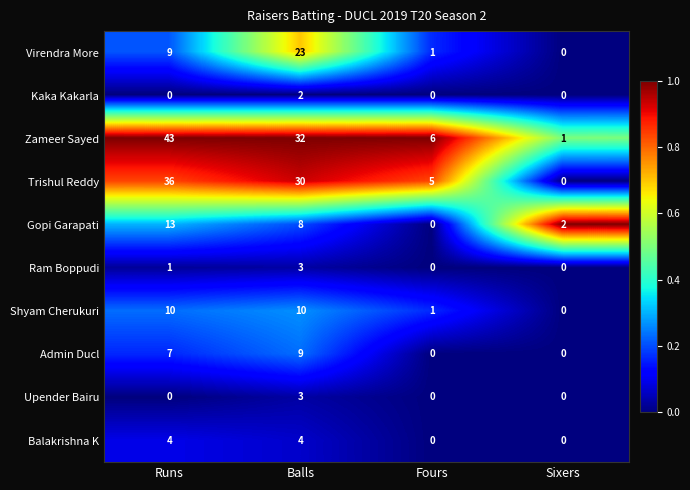

Which series has the widest spread of values?

Zameer Sayed